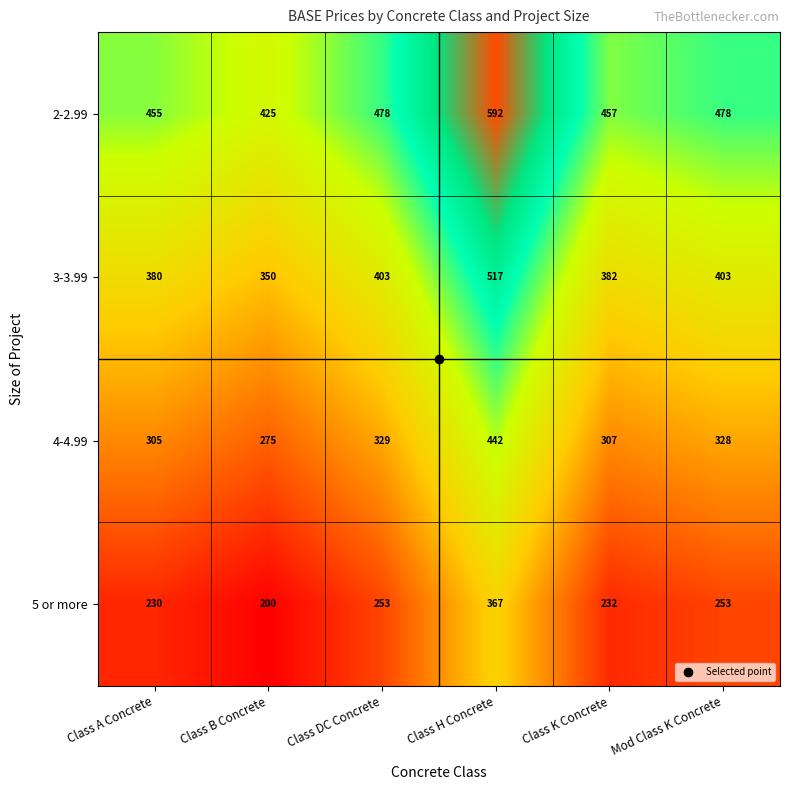

What is the difference between the highest and lowest values at Class DC Concrete?

225